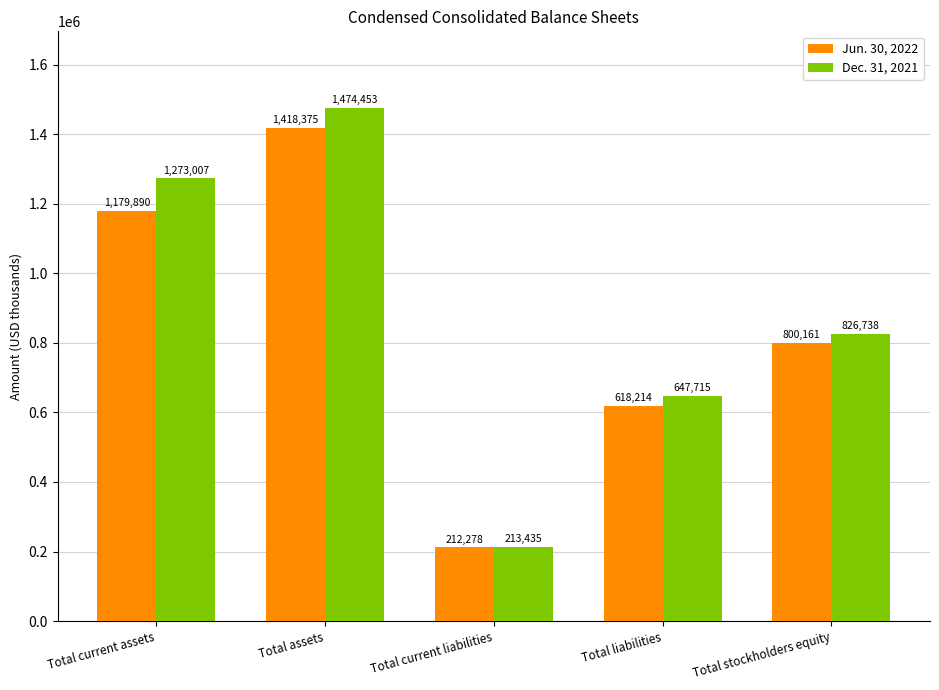

At Total liabilities, list the series in order from largest to smallest.

Dec. 31, 2021, Jun. 30, 2022